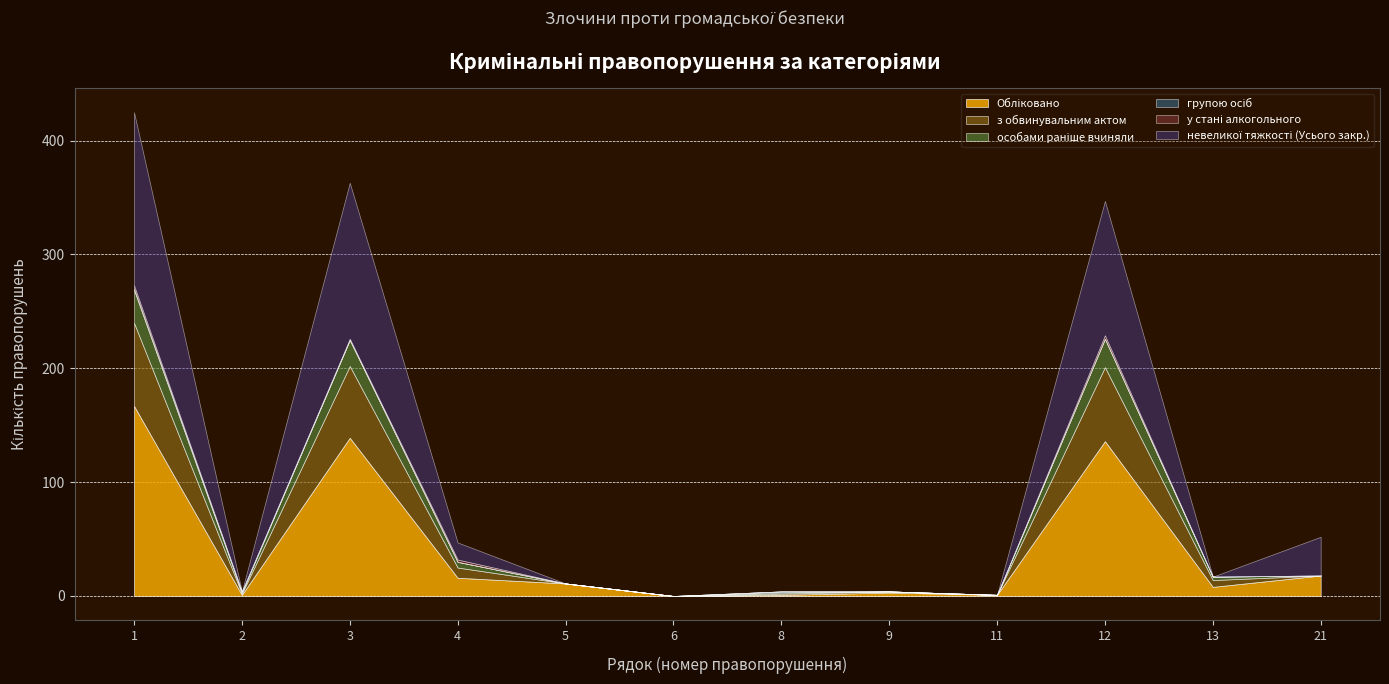

Count the number of categories in the chart.

12